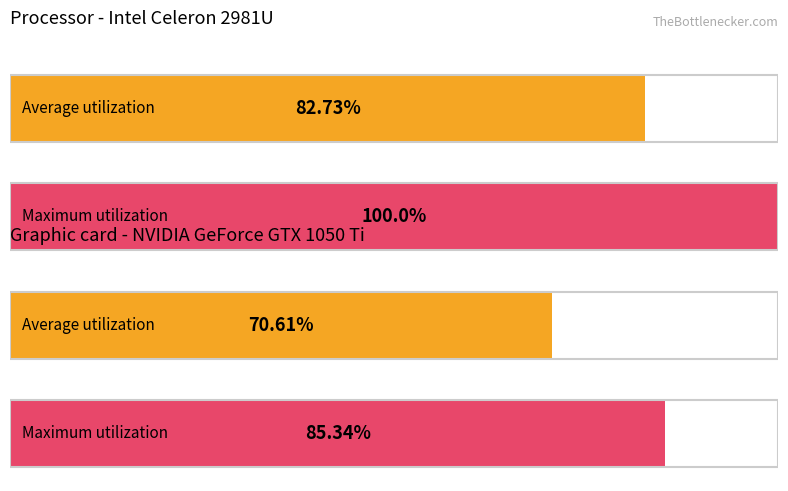

The Average utilization series shows 7.6 at 15. True or false?

False